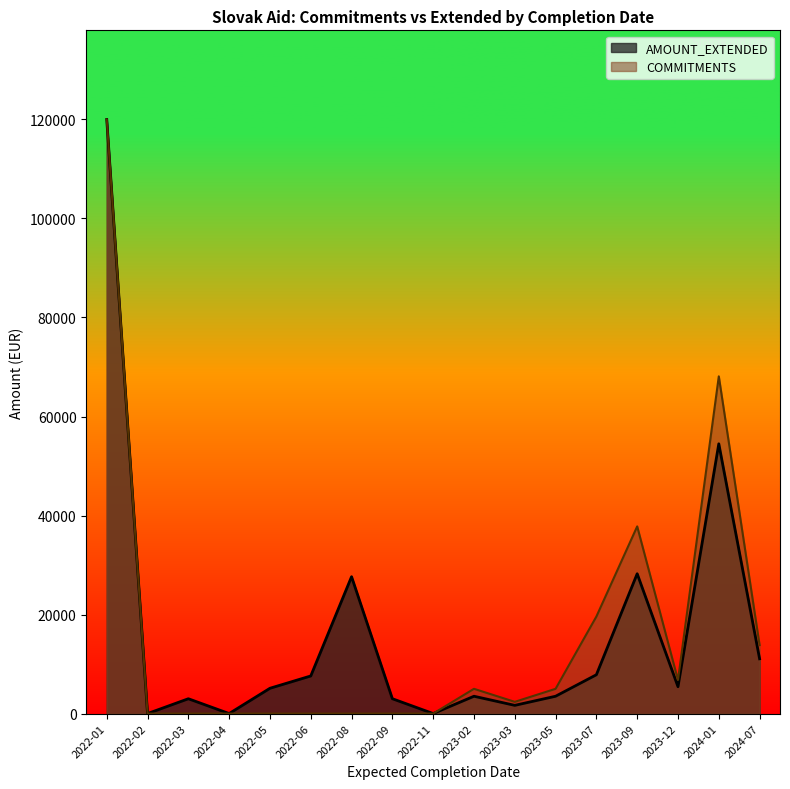

What are all the series names shown in the legend?

AMOUNT_EXTENDED, COMMITMENTS